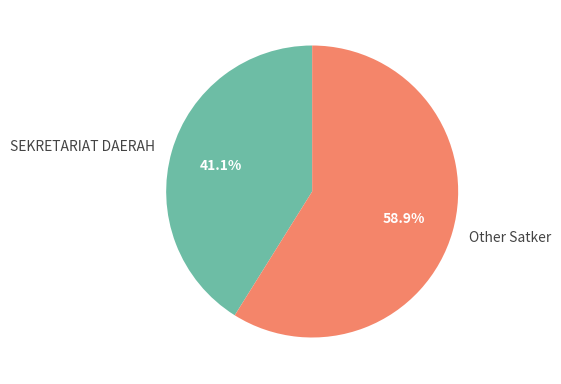

Rank the categories by value from lowest to highest.

SEKRETARIAT DAERAH, Other Satker